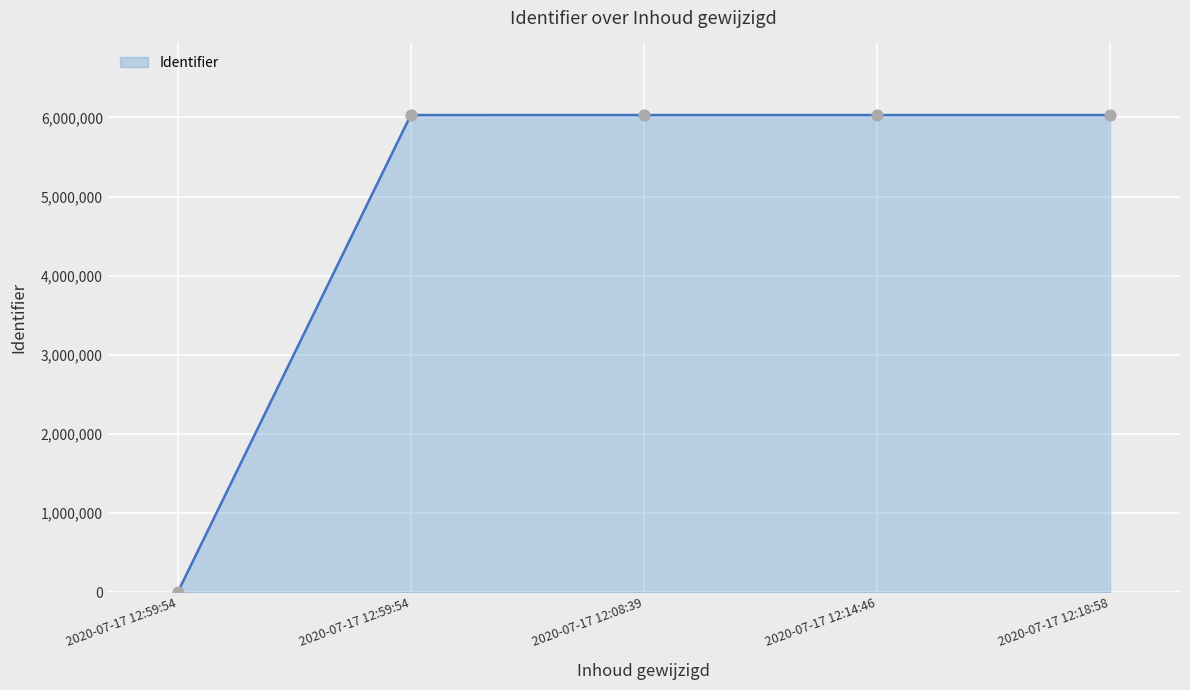

Which has a higher value, 2020-07-17 12:08:39 or 2020-07-17 12:18:58?

2020-07-17 12:18:58